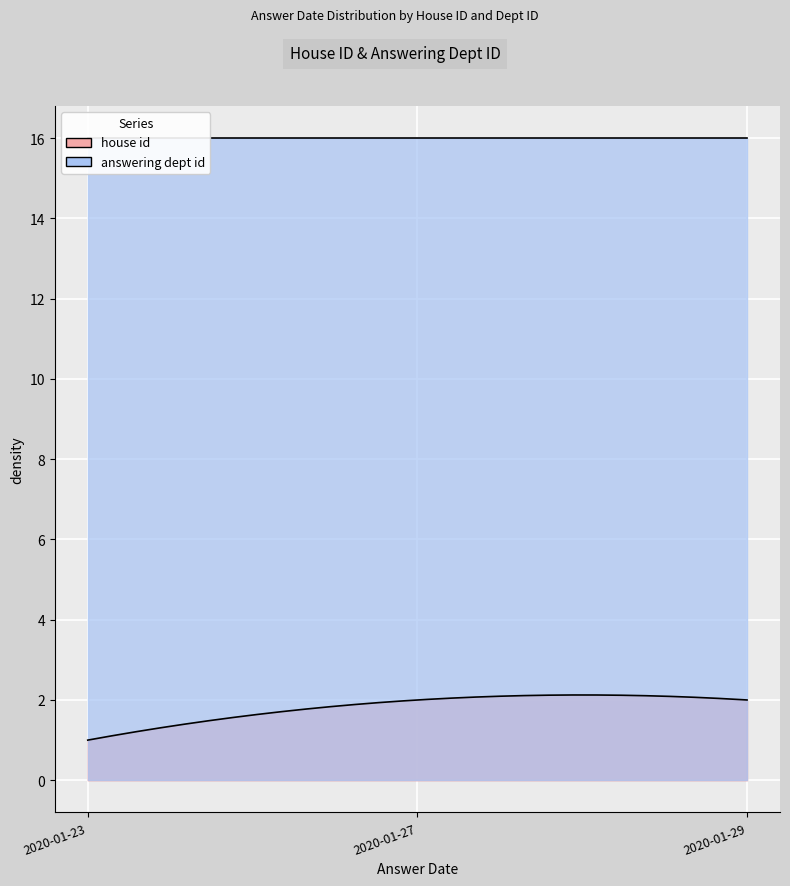

Which series changed the most between 2020-01-29 and 2020-01-29?

house id